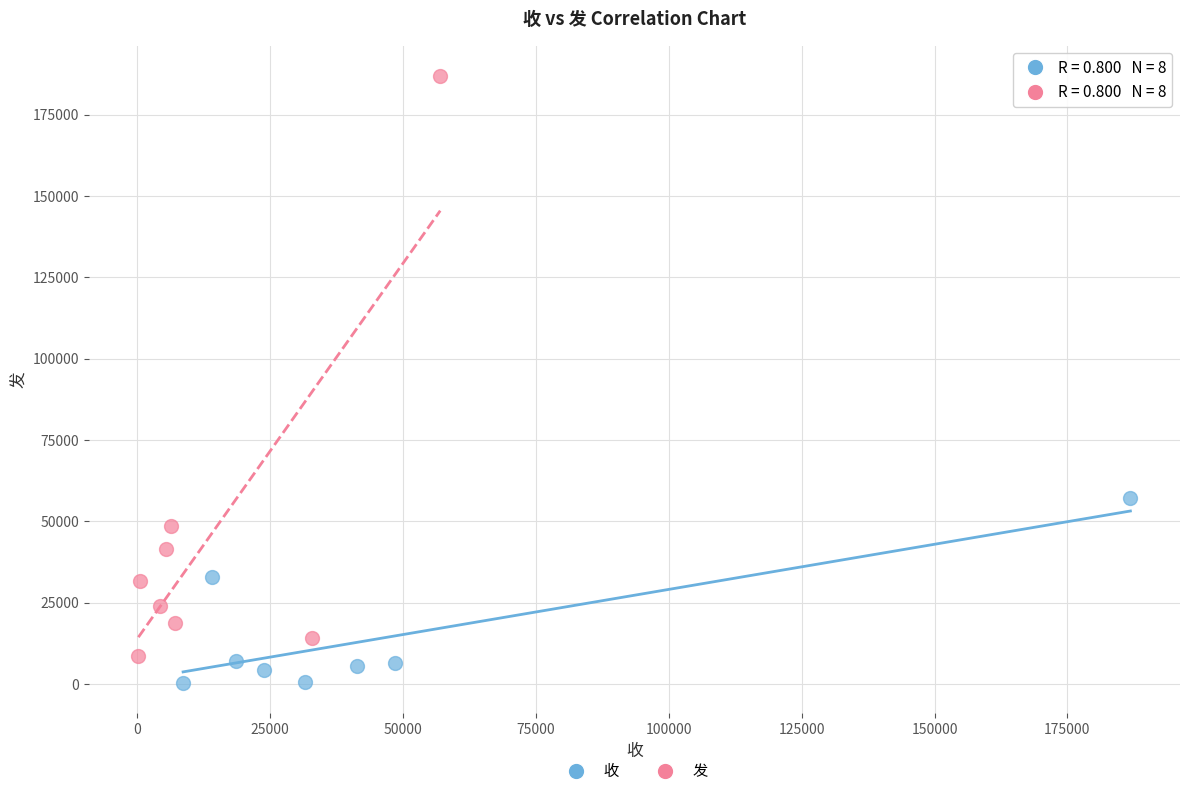

Which series has the largest Y range (max minus min)?

发